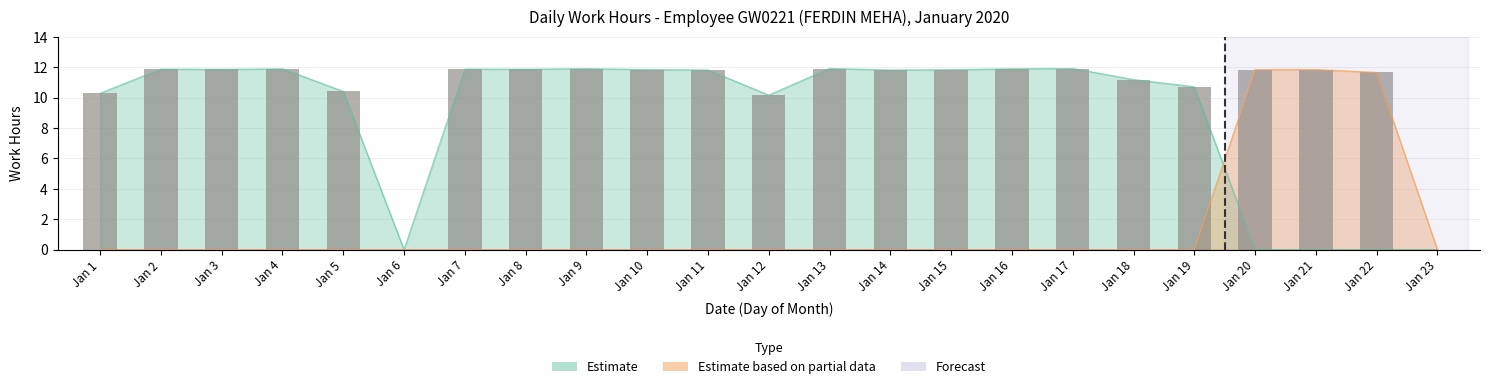

What is the difference between the maximum and minimum values in the Partial Estimate series?

11.8